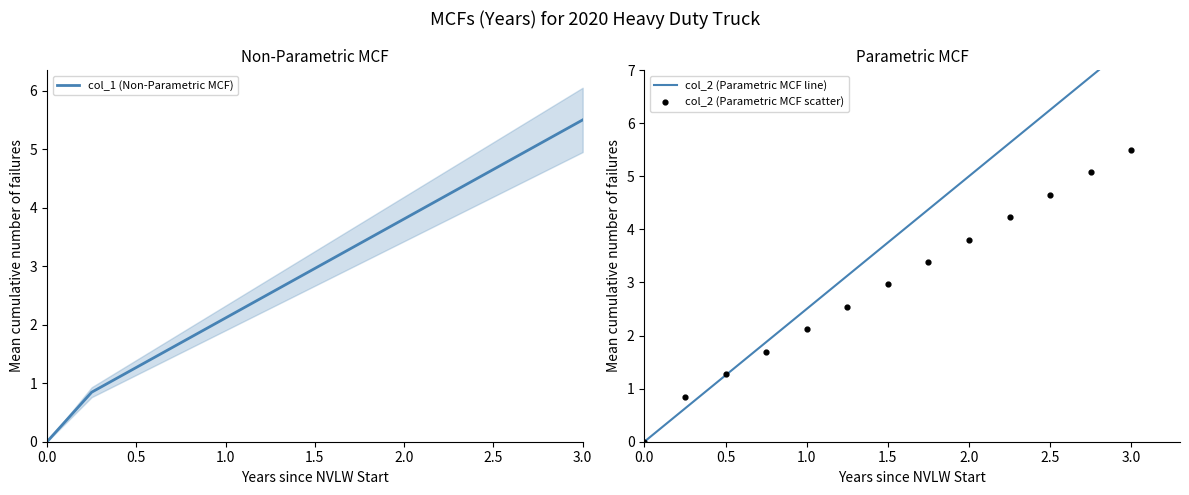

At which label is col_1 (Non-Parametric MCF) closest to 2?

1.0